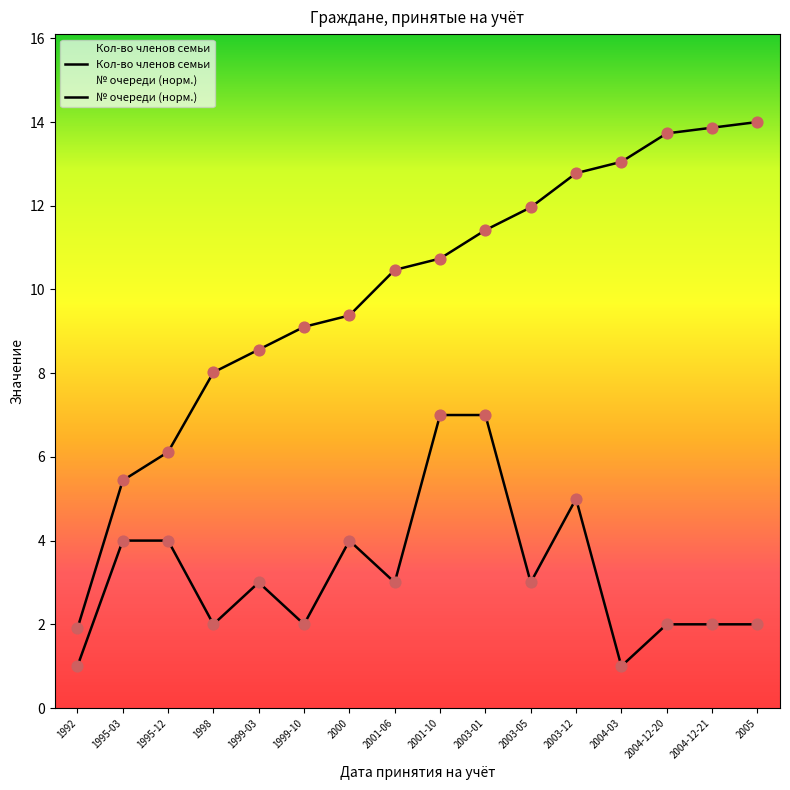

Which series has the widest spread of Y values?

№ очереди